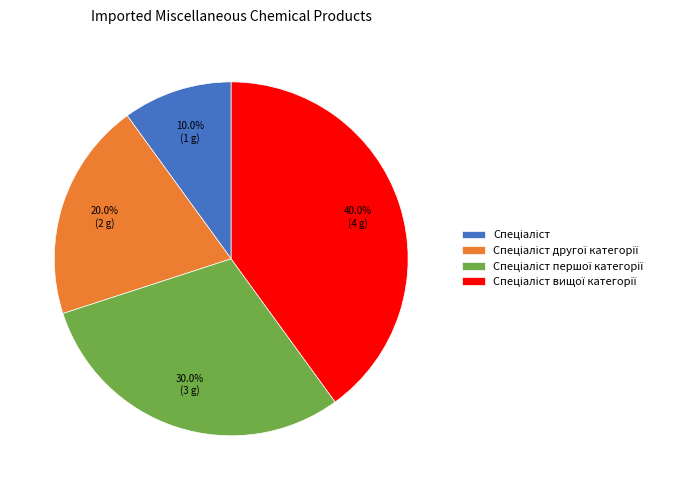

Is there any slice that represents more than half of the pie?

No